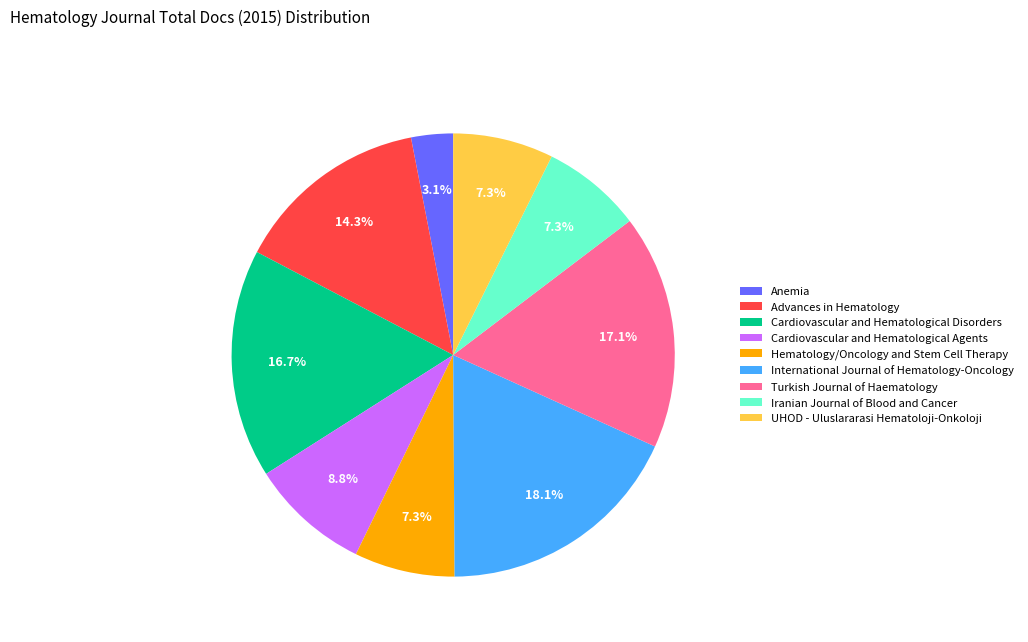

Which category has the smallest portion of the pie?

Anemia